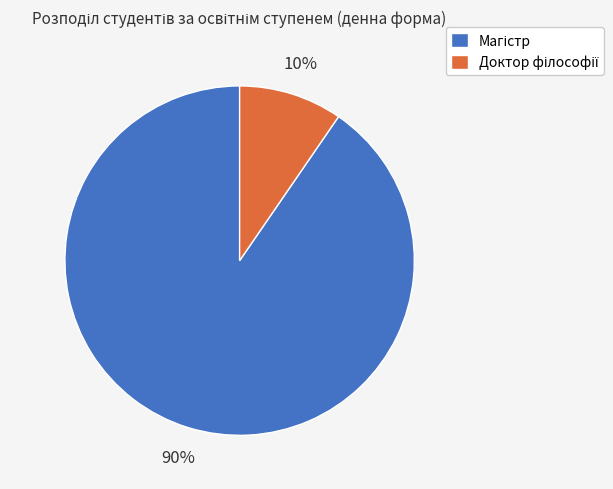

Count the number of slices in the pie.

2